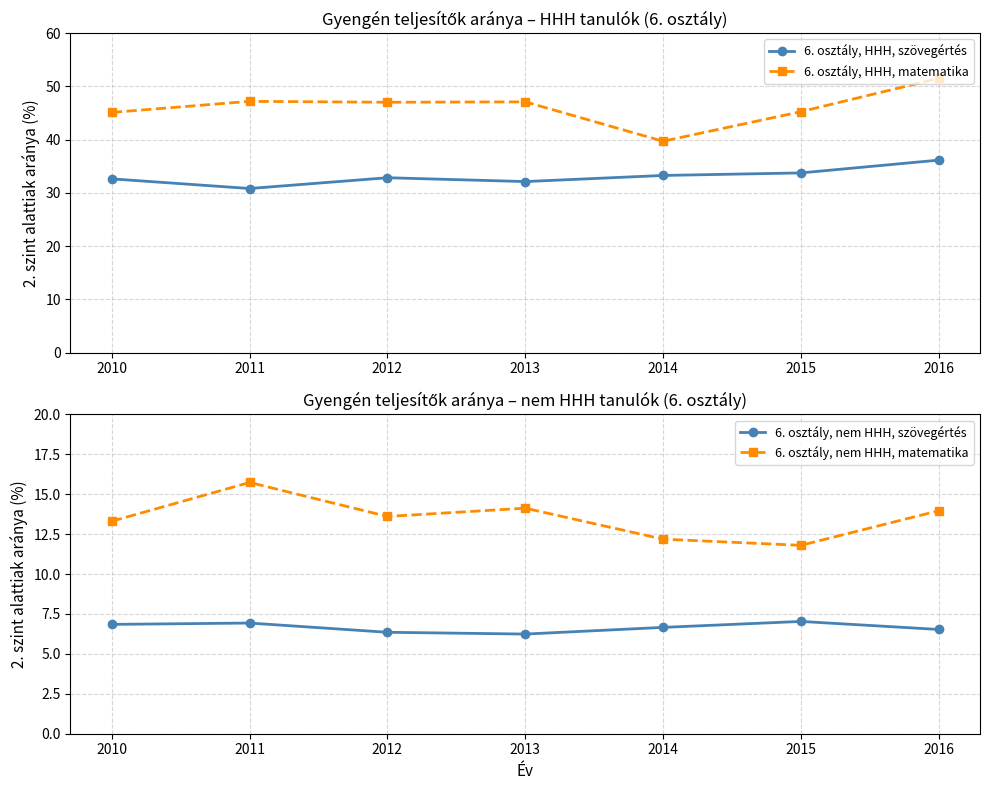

True or false: 6. osztály, HHH, matematika and 6. osztály, nem HHH, szövegértés cross at least once.

False